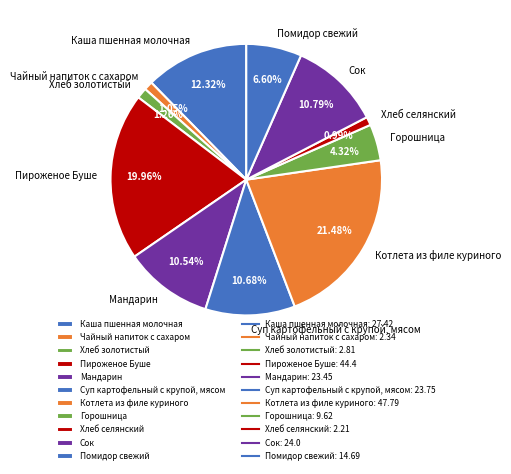

Which slice is the largest?

Котлета из филе куриного